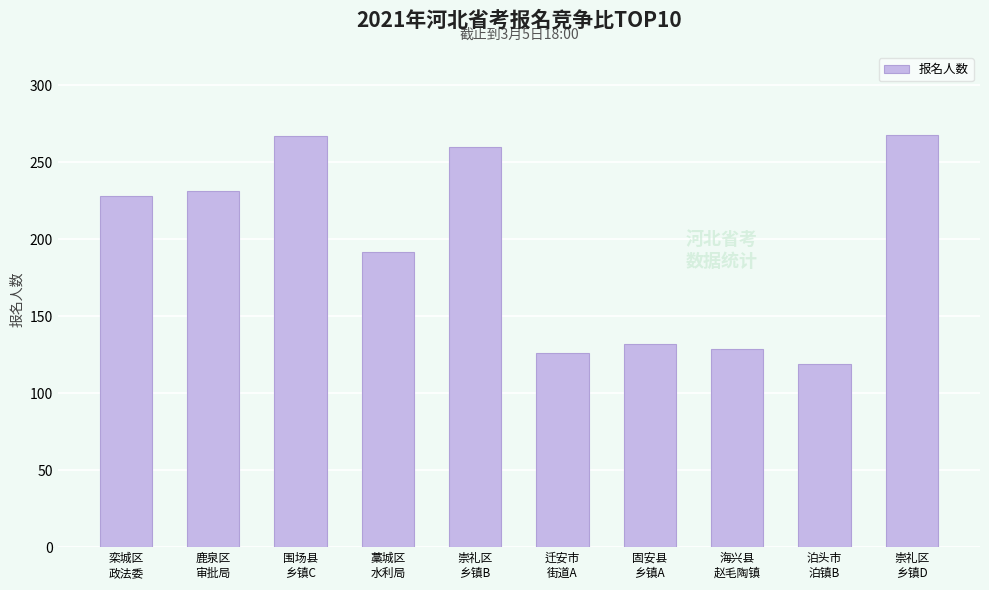

Is it true that the value at 鹿泉区
审批局 is 231?

True